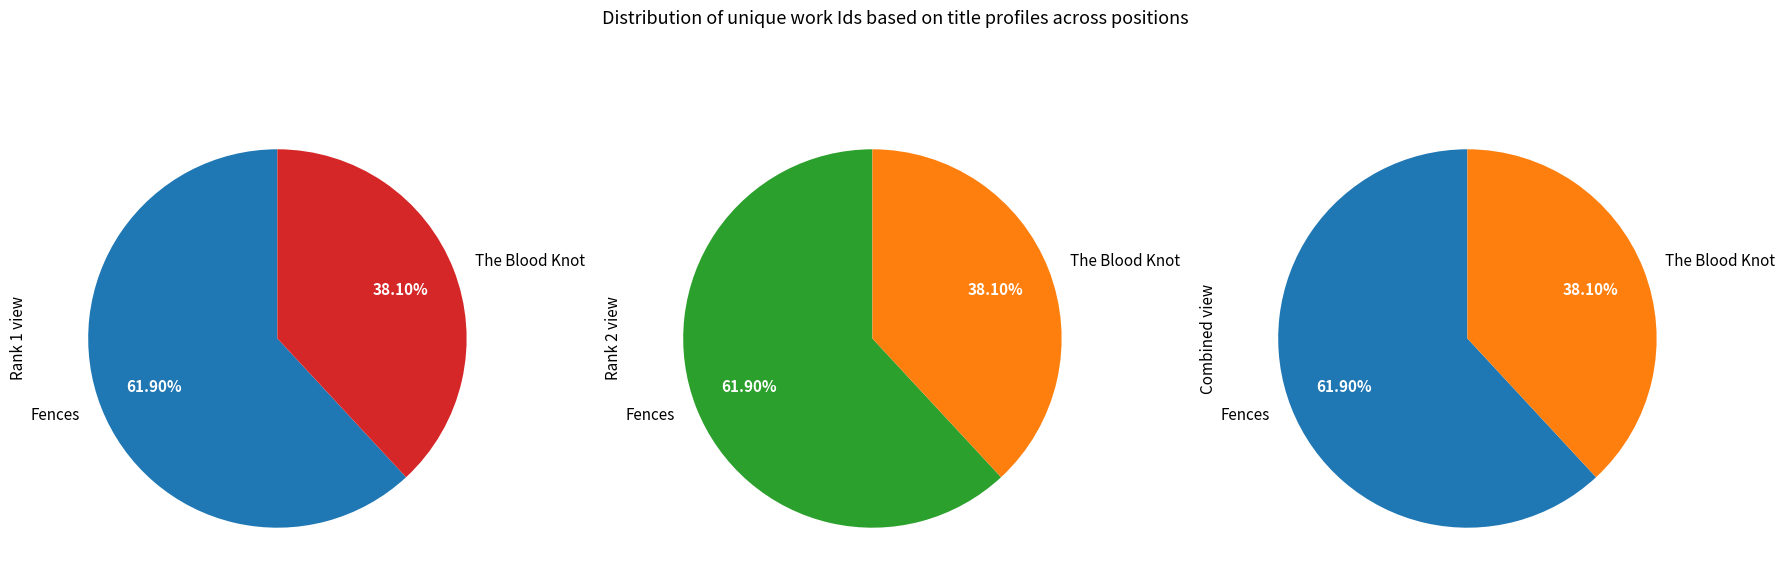

To the nearest percent, what is the average slice percentage?

50%